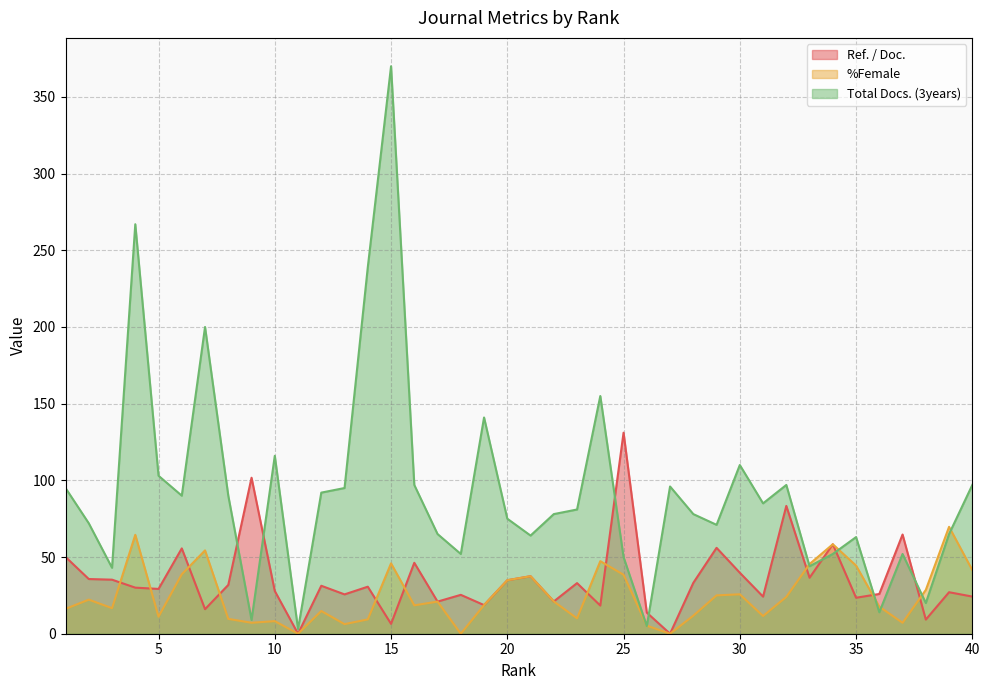

True or false: Total Docs. (3years) and Ref. / Doc. cross at least once.

True